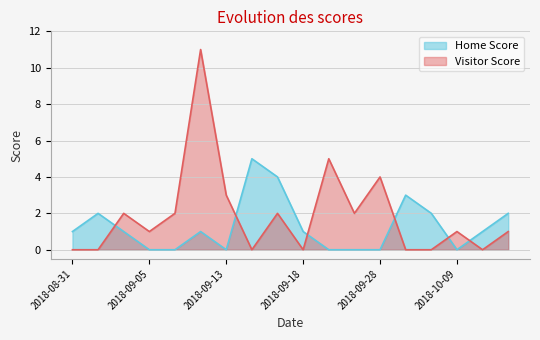

What is the value of the Visitor Score point at the 18th from the left?

1